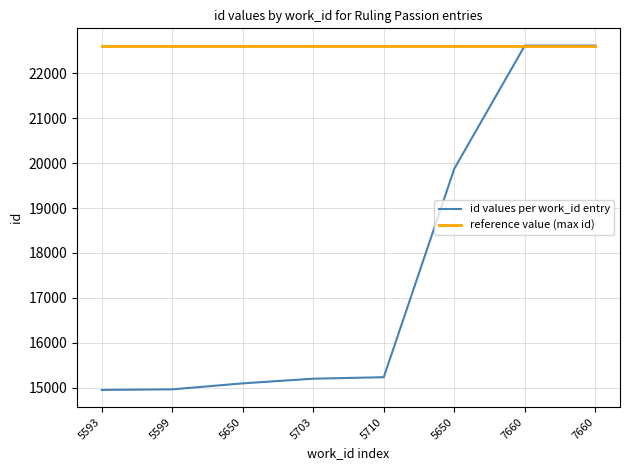

True or false: id values per work_id entry and reference value (max id) intersect in this chart.

False